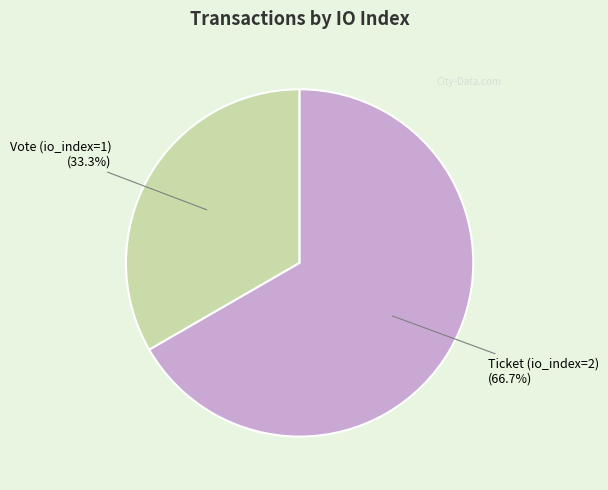

Is there any slice that represents more than half of the pie?

Yes